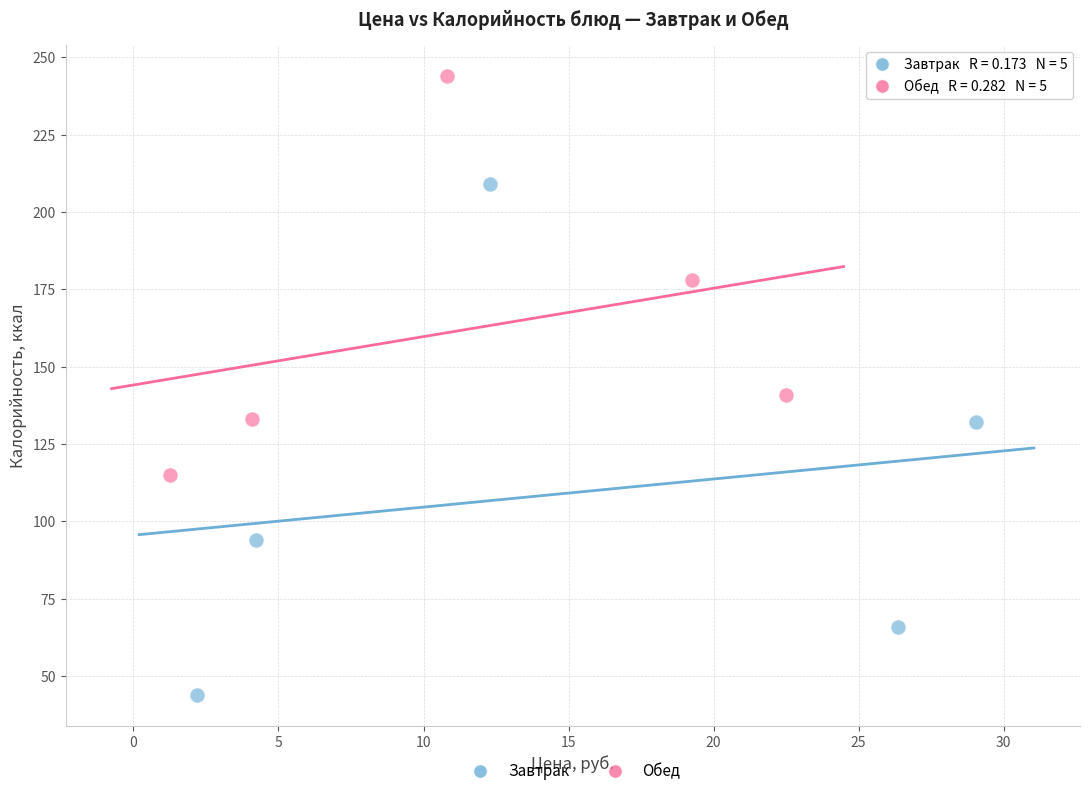

Which series has the widest spread of Y values?

Завтрак